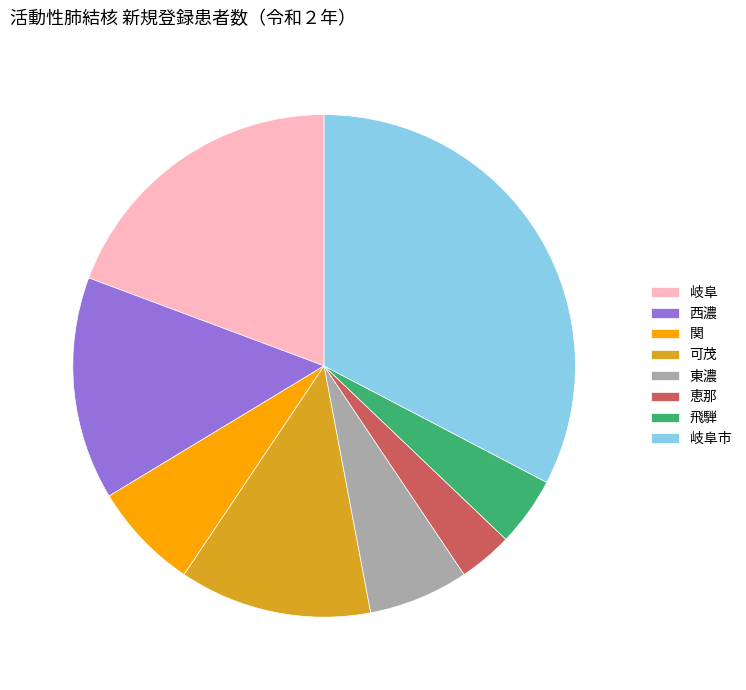

Is it true that 恵那 is 3% of the pie?

True